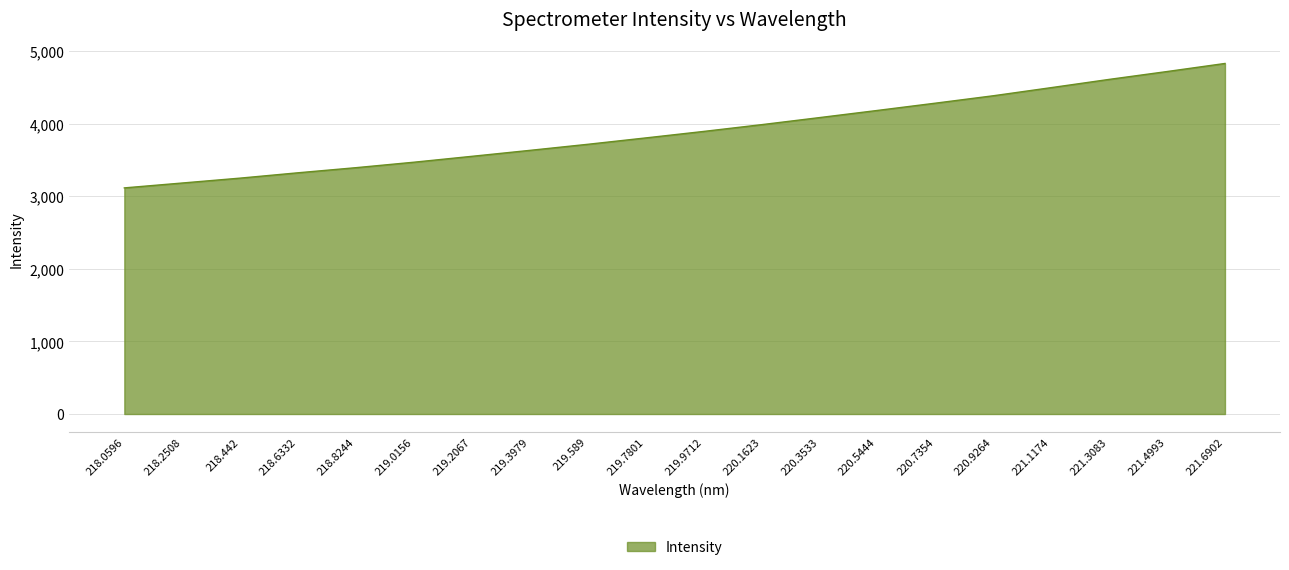

What is the difference between the values at 220.9264 and 219.0156?

915.7